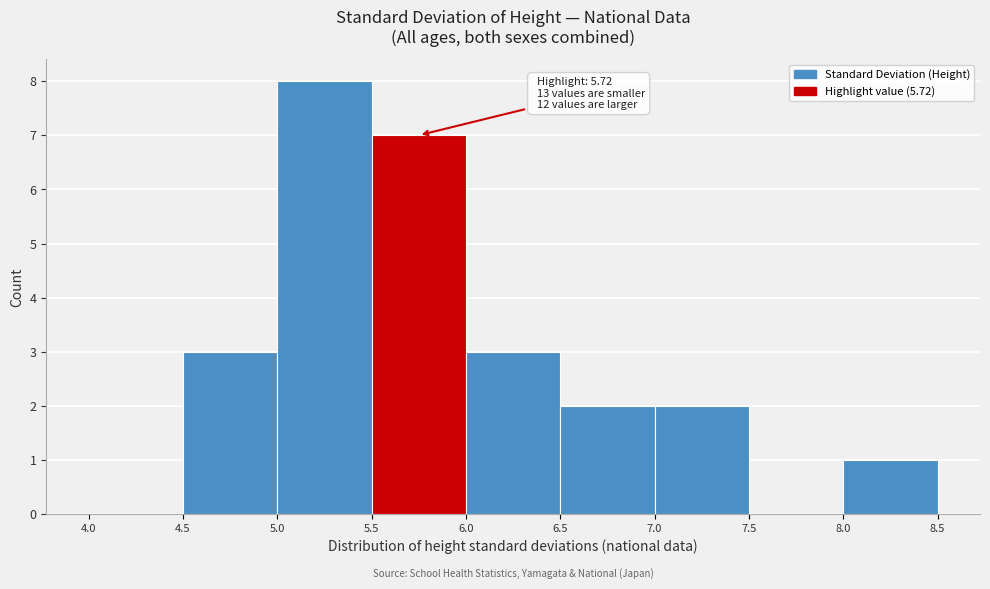

Which range on the x-axis has the tallest bar?

5.0 to 5.5